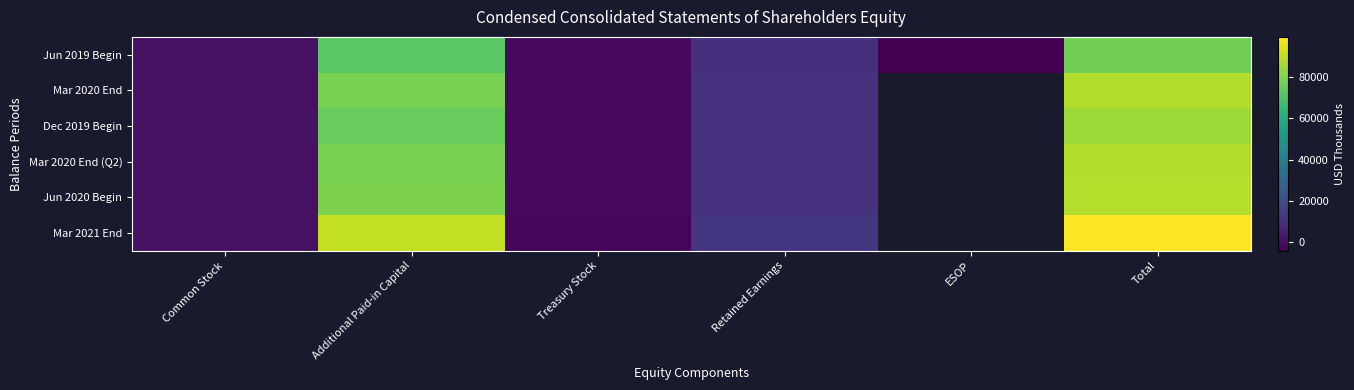

Which category has the lowest value in the Jun 2020 Begin series?

Treasury Stock